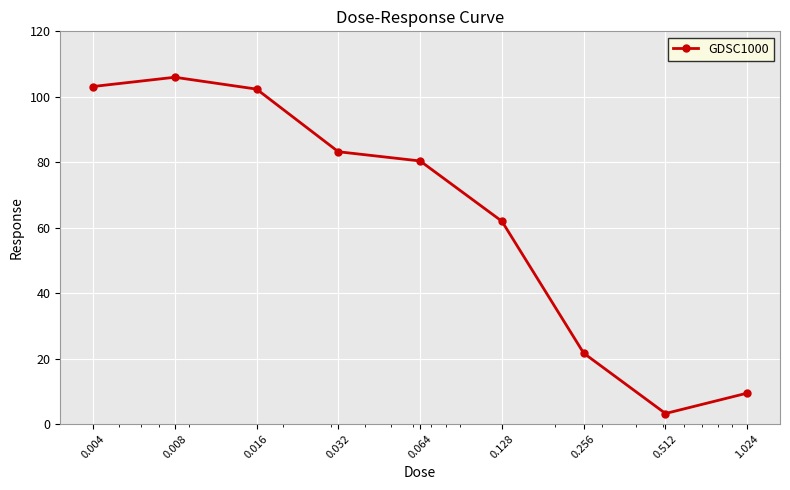

How many interior local valleys (lower than both neighbors) does the data have?

1